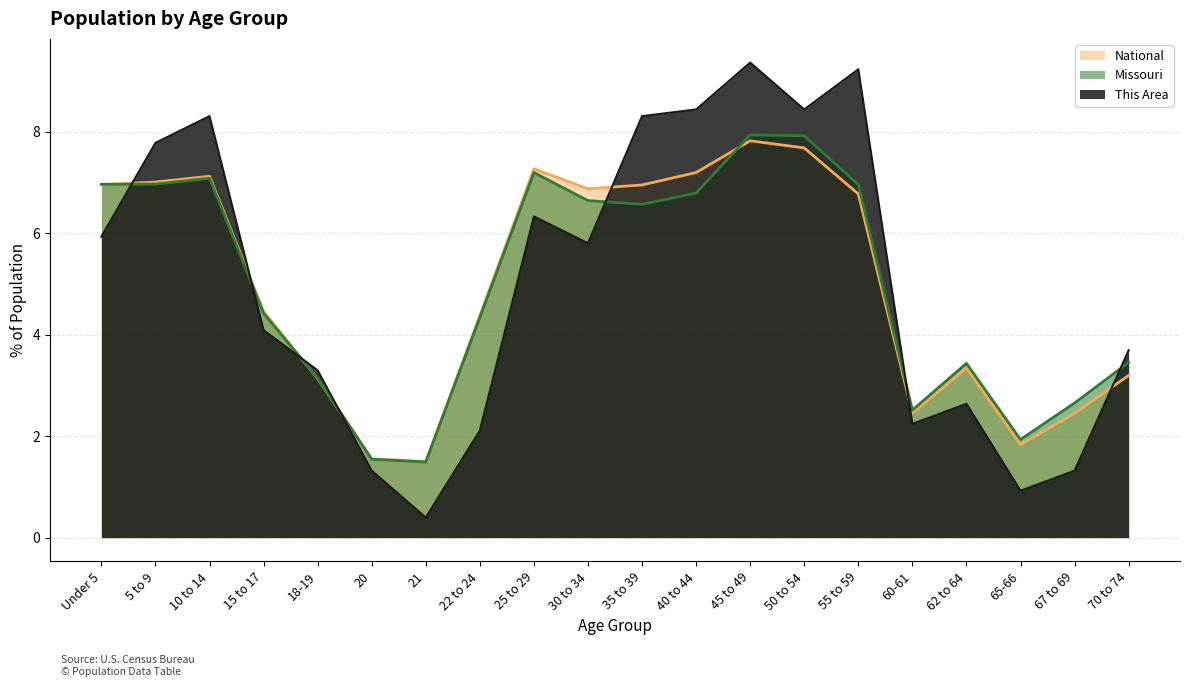

How many distinct data groups are displayed?

3